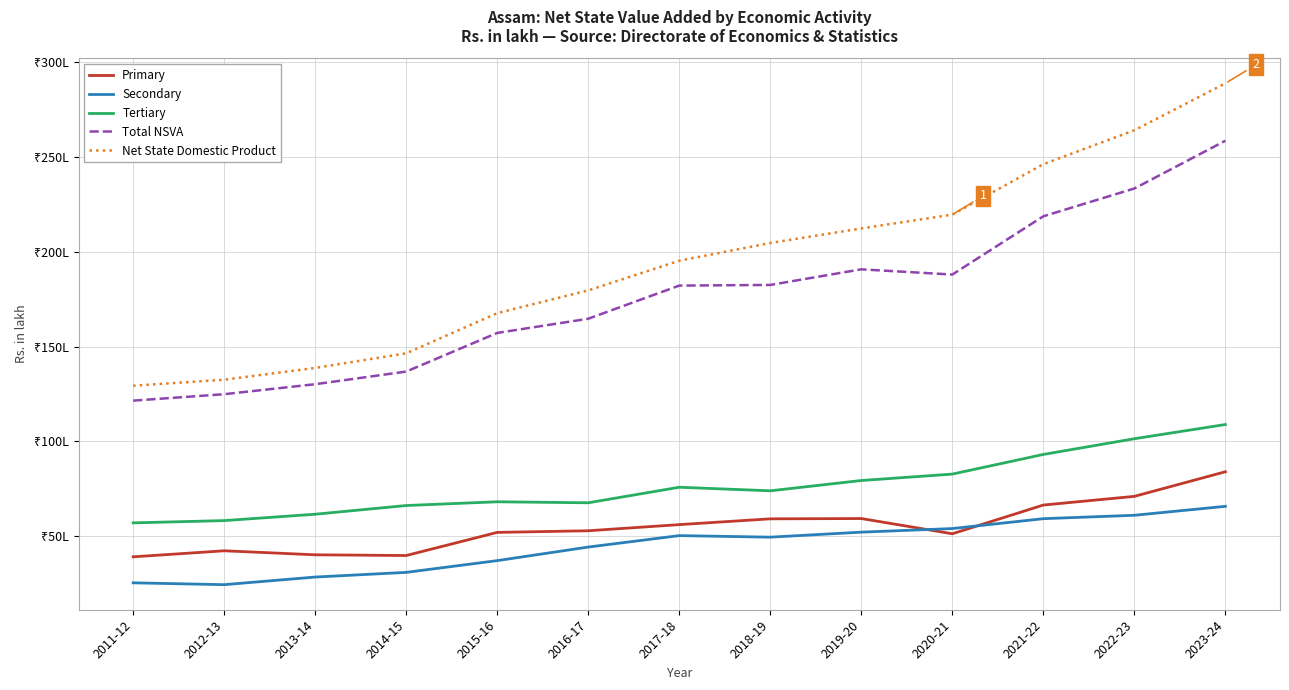

Does the chart display data point markers on the line(s)?

No